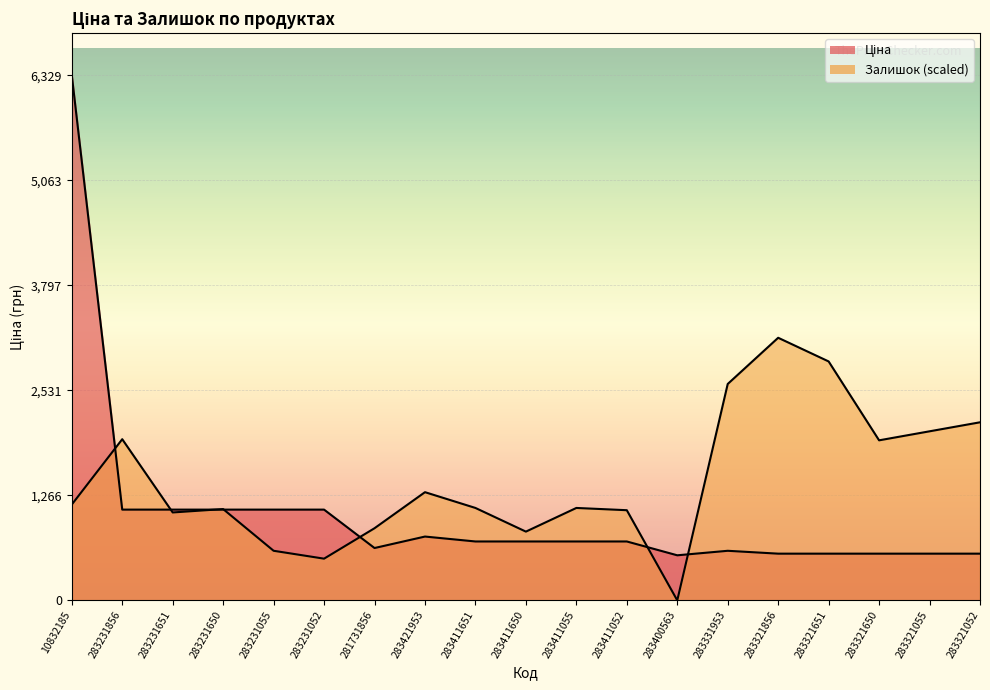

What is the sum of all Залишок values?

27433.3